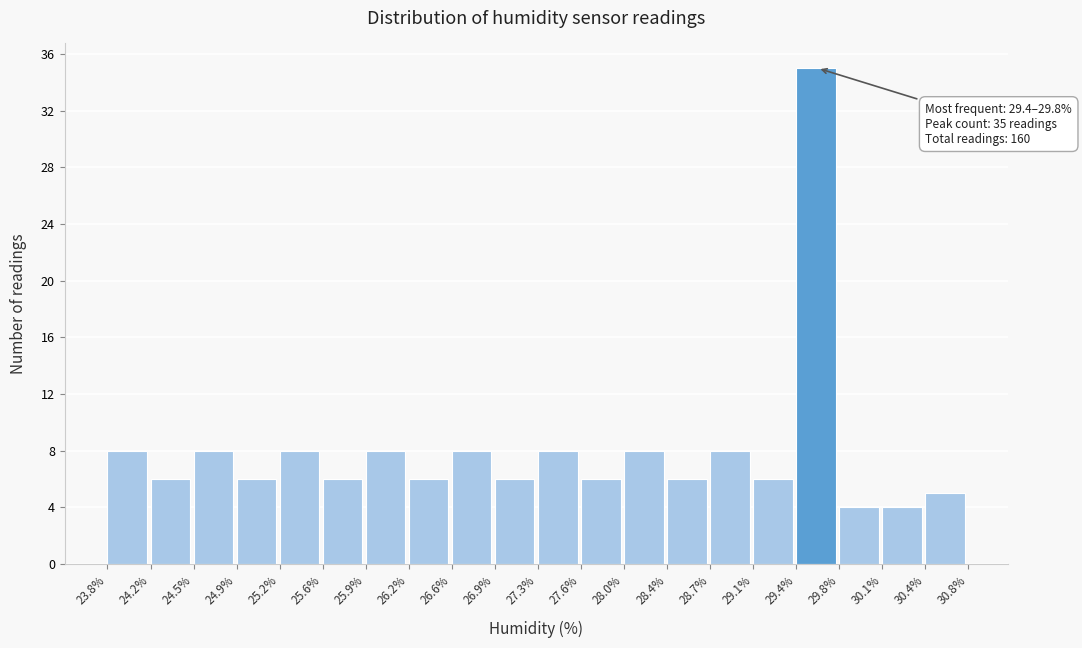

Over which range of the x-axis is the bar tallest?

29.4% to 29.8%